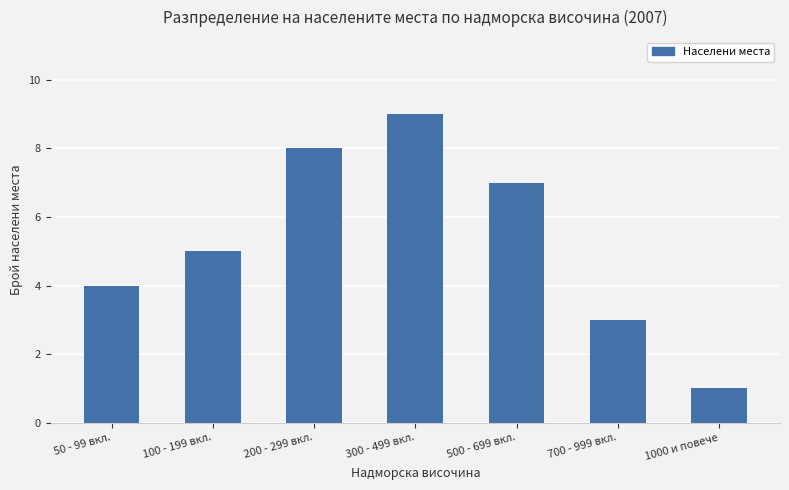

The value at 50 - 99 вкл. is 4. True or false?

True